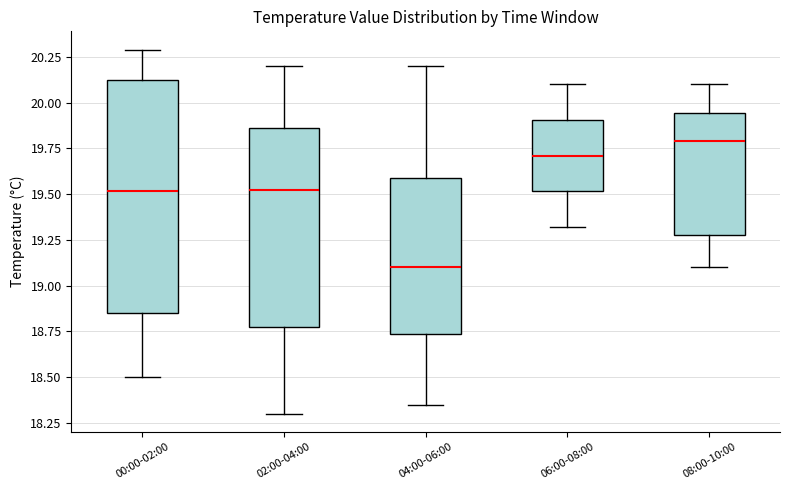

Which box's median line is the highest?

08:00-10:00